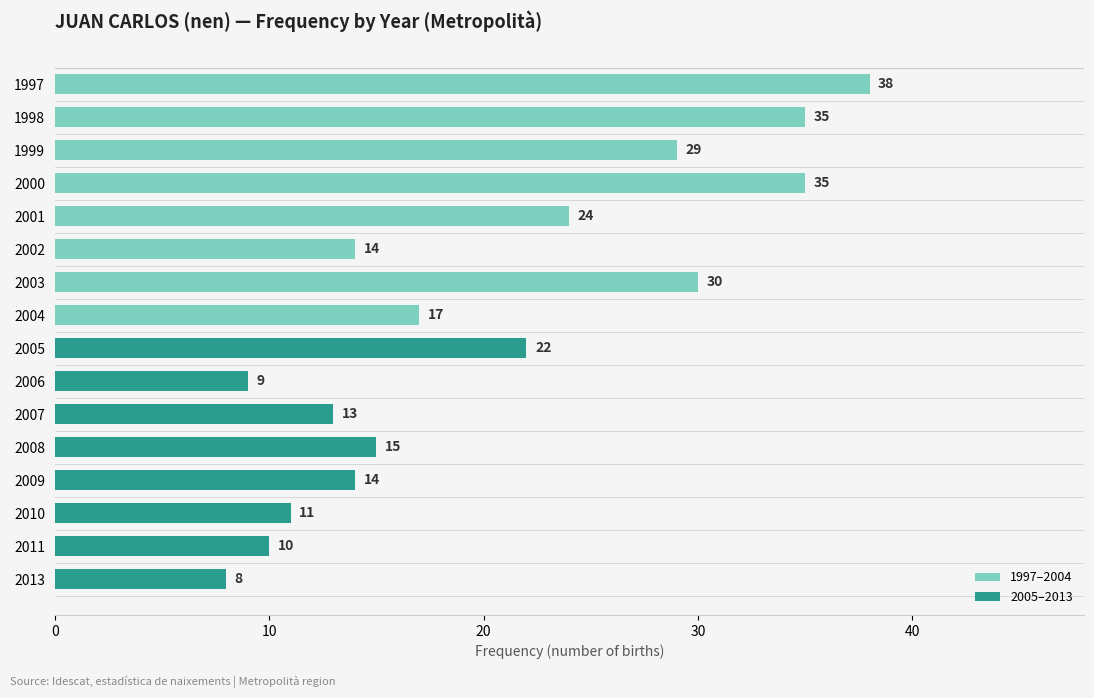

What is the value of the 2005–2013 bar at the 1st from the left?

22